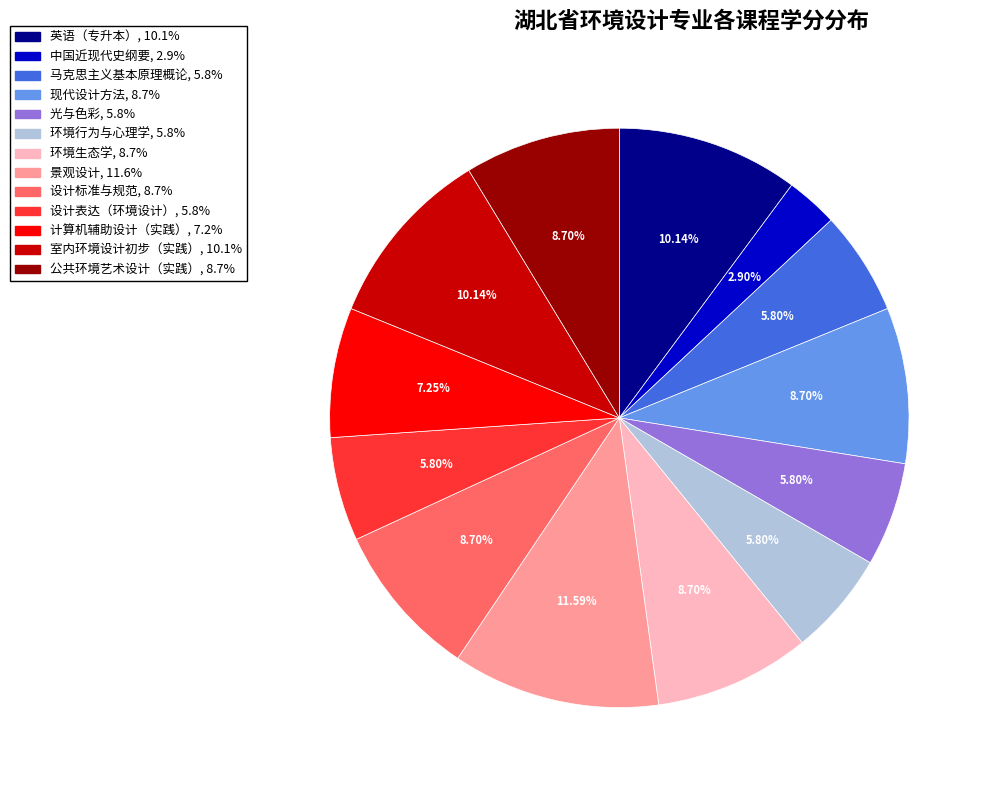

To the nearest percent, what portion does 马克思主义基本原理概论 represent?

6%